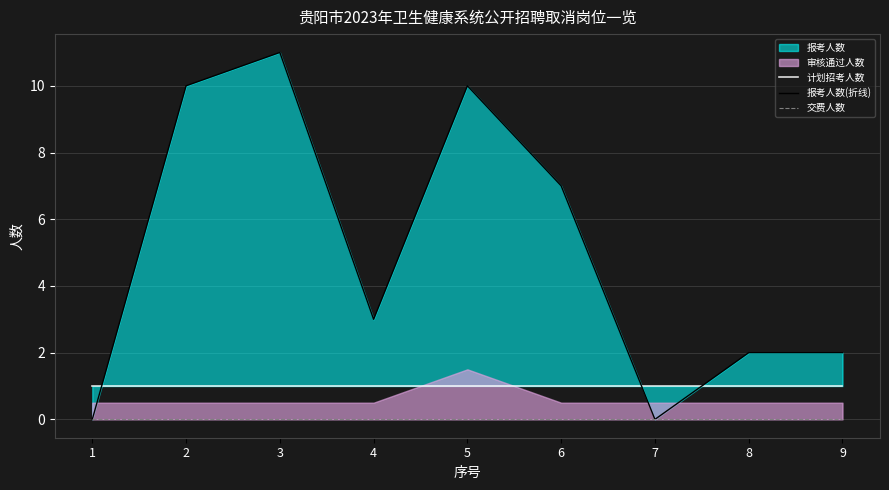

The 报考人数(折线) series shows 14 at 2. True or false?

False